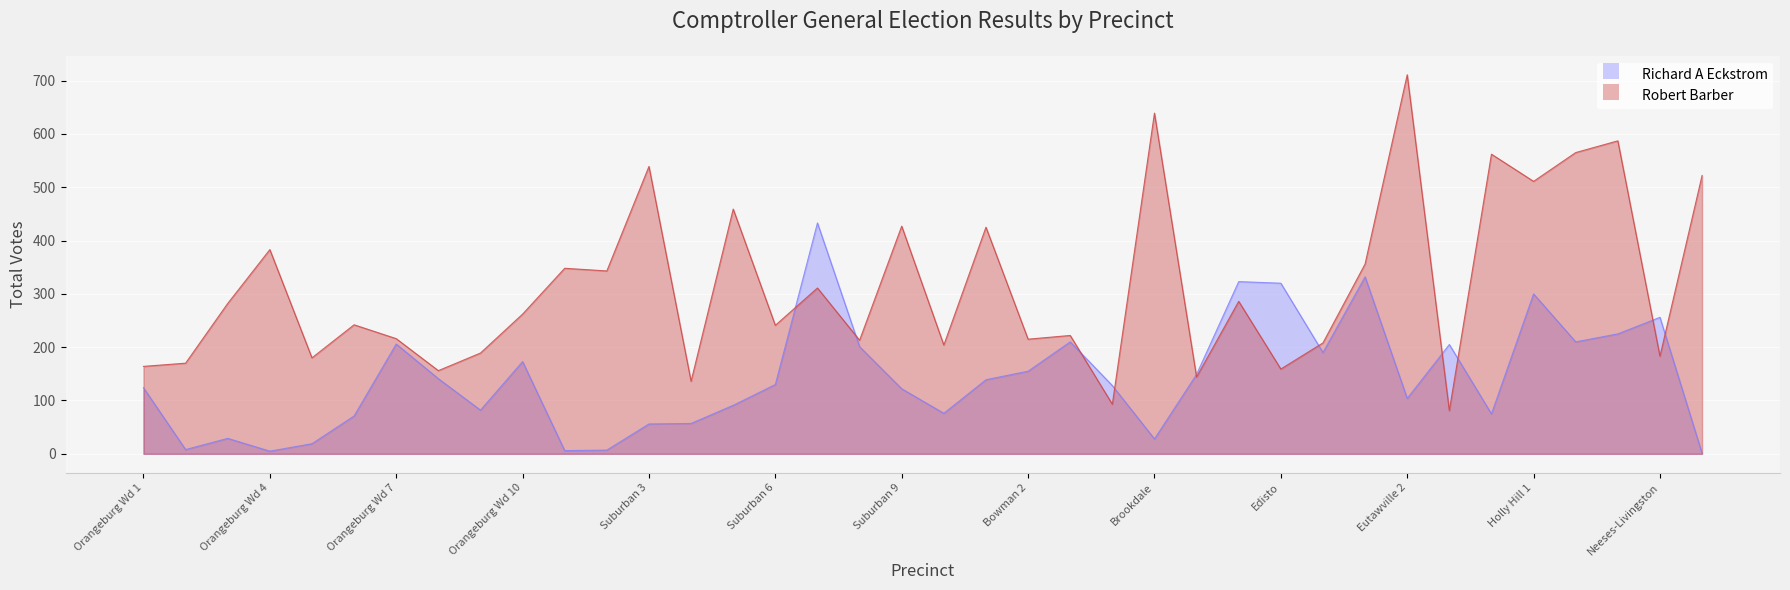

List the series in order of their overall mean, lowest first.

Richard A Eckstrom, Robert Barber